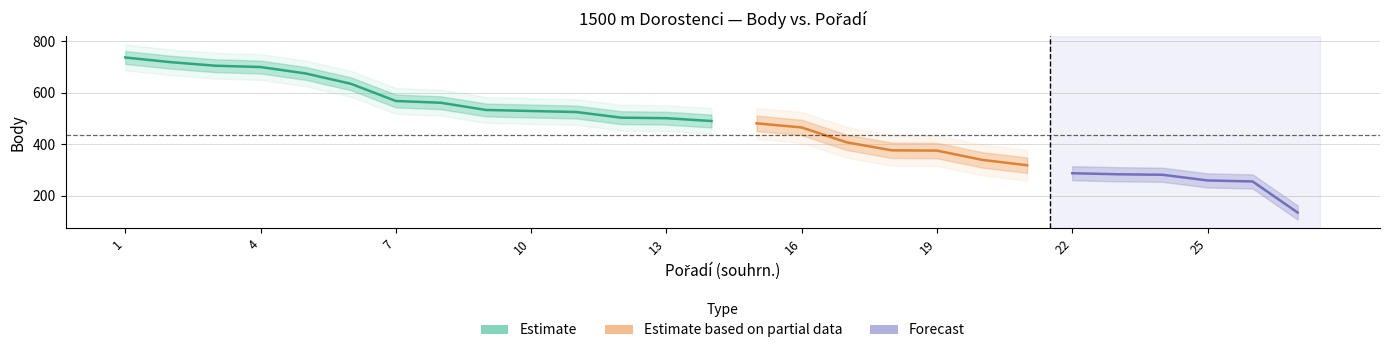

Count the number of categories in the chart.

27